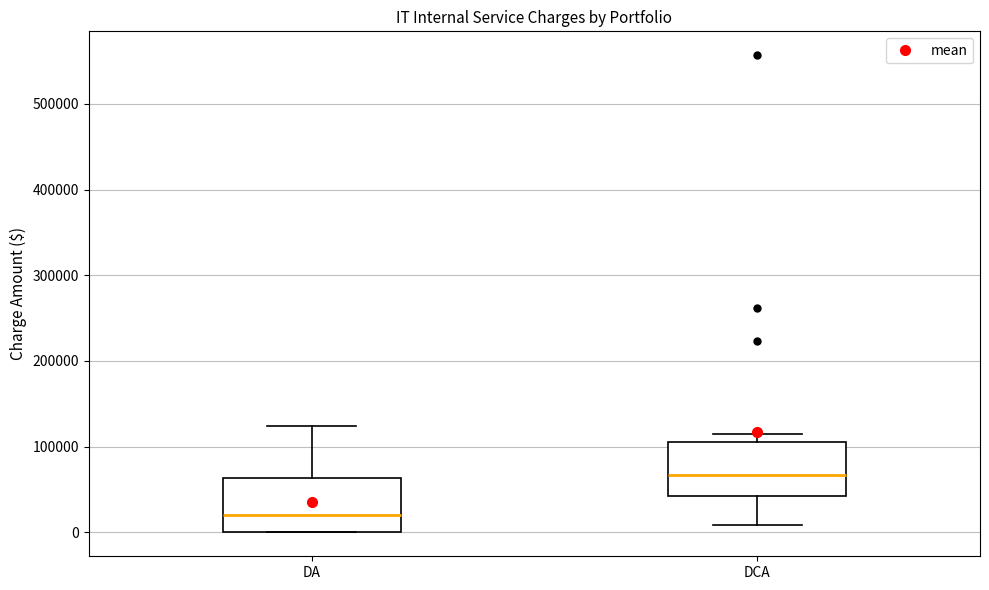

Reading left to right, read every box against the y-axis: the position of its median line, the range the box covers, and the ends of its whiskers. The values are not printed on the chart, so give them approximately, as read against the axis.

DA: median 20000, box 0 to 60000, whiskers 0 to 120000
DCA: median 70000, box 40000 to 110000, whiskers 10000 to 110000 (just above the box's upper edge)